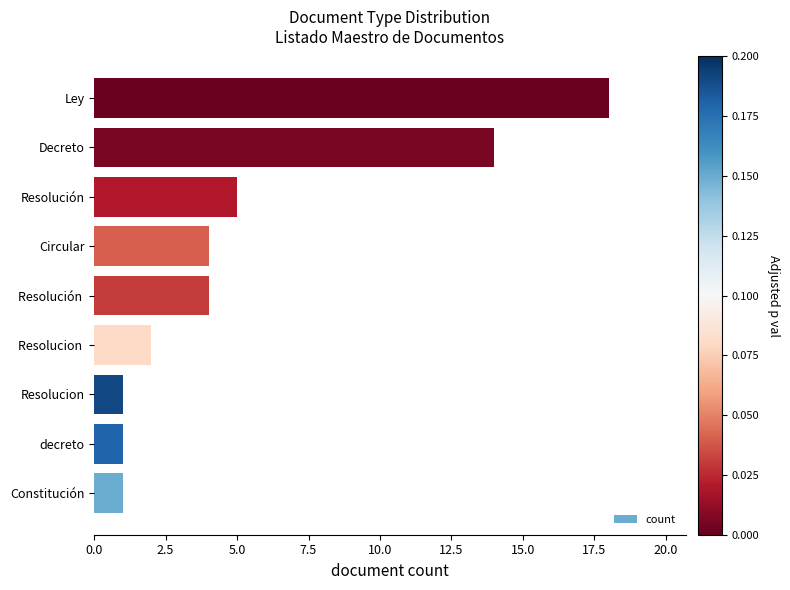

What is the sum of all values?

50